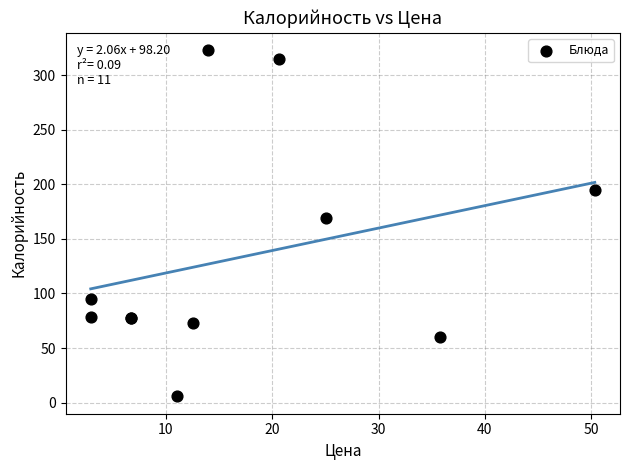

What Y value in the scatter plot is closest to 164?

169.3